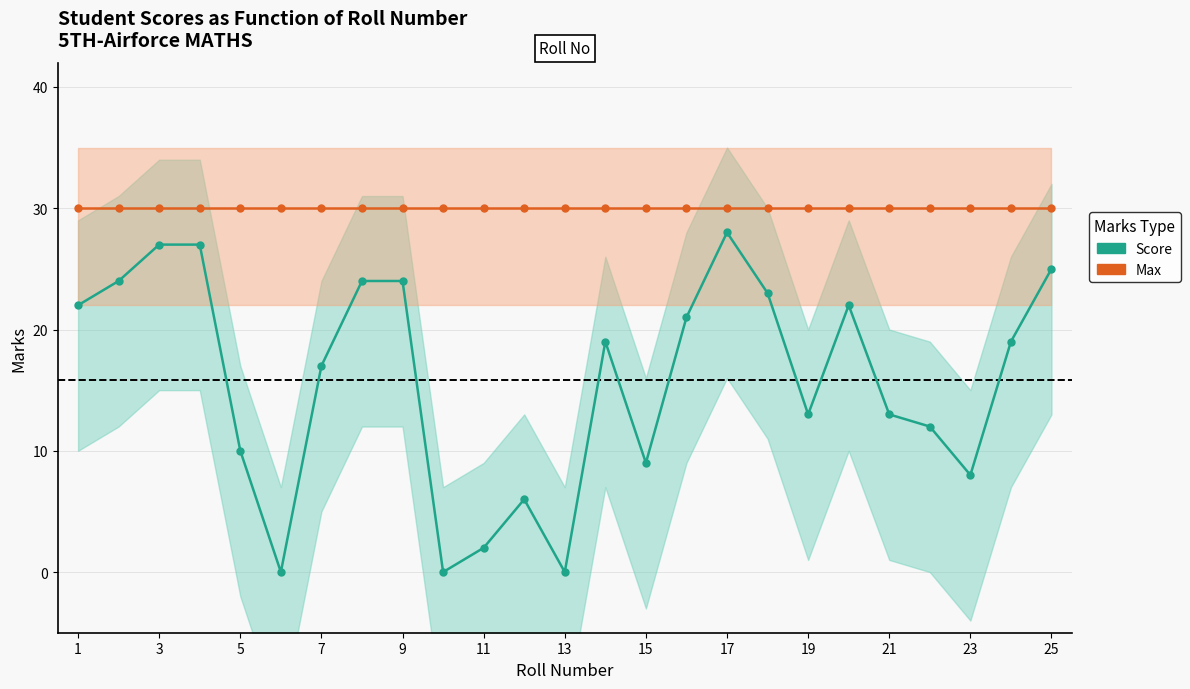

How many series are shown in this chart?

2